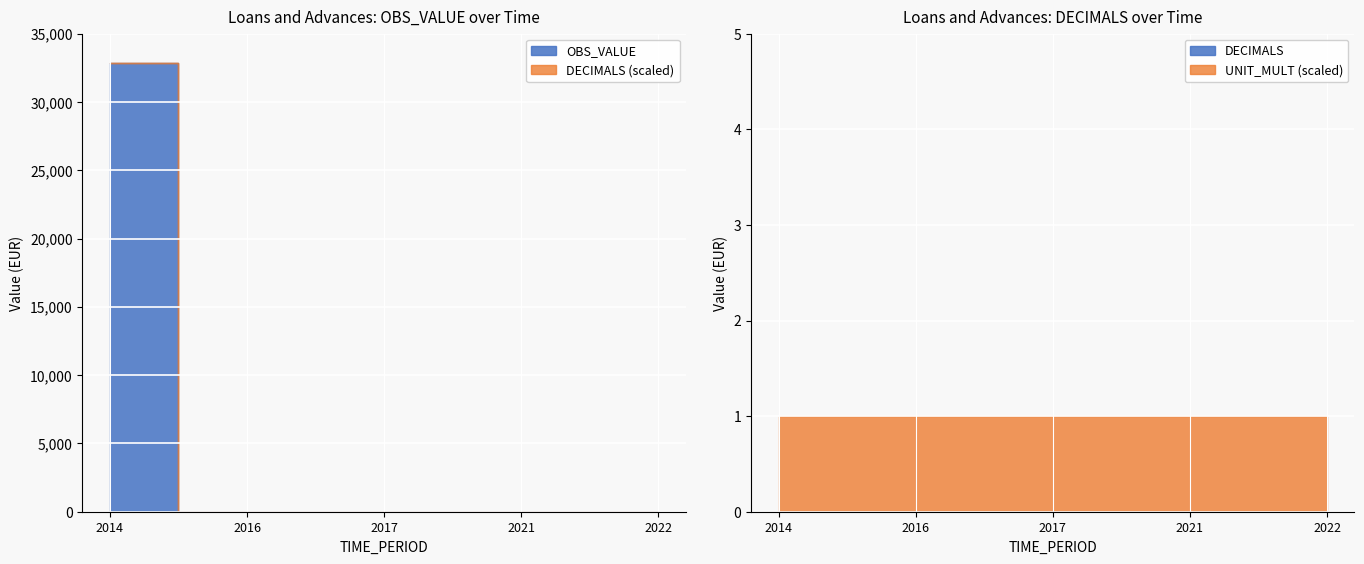

At which label does DECIMALS reach its peak?

2014